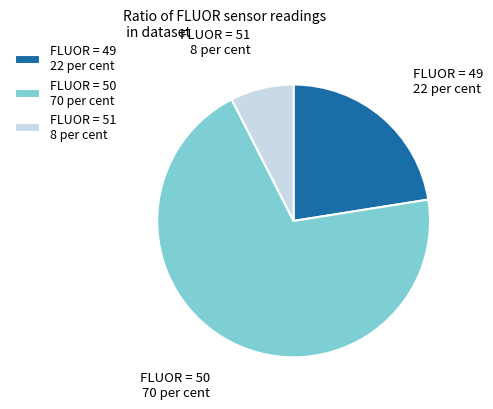

Is it true that FLUOR = 51 8 per cent is 21% of the pie?

False